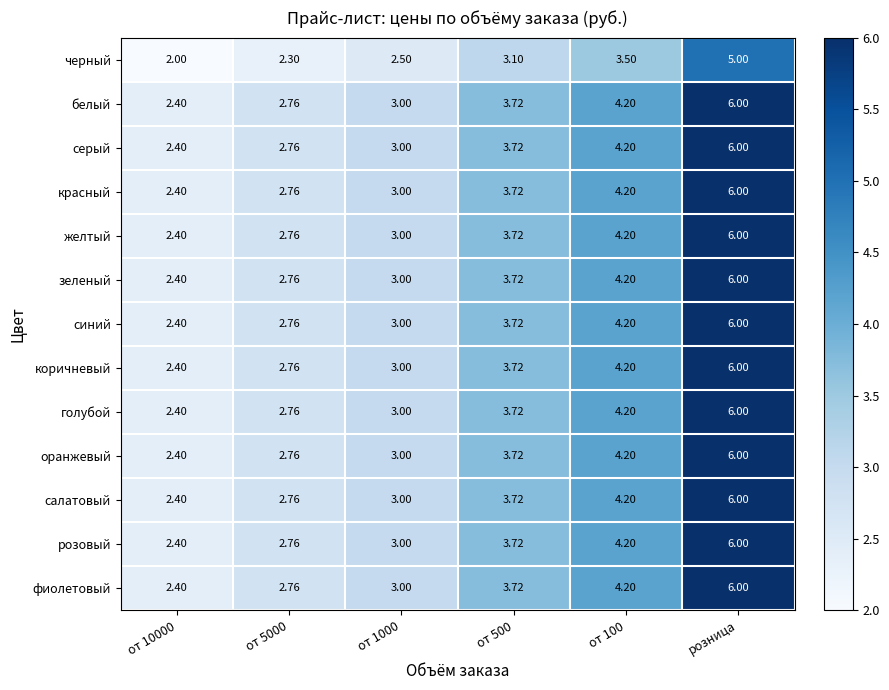

At which category does the chart reach its peak across all series?

розница